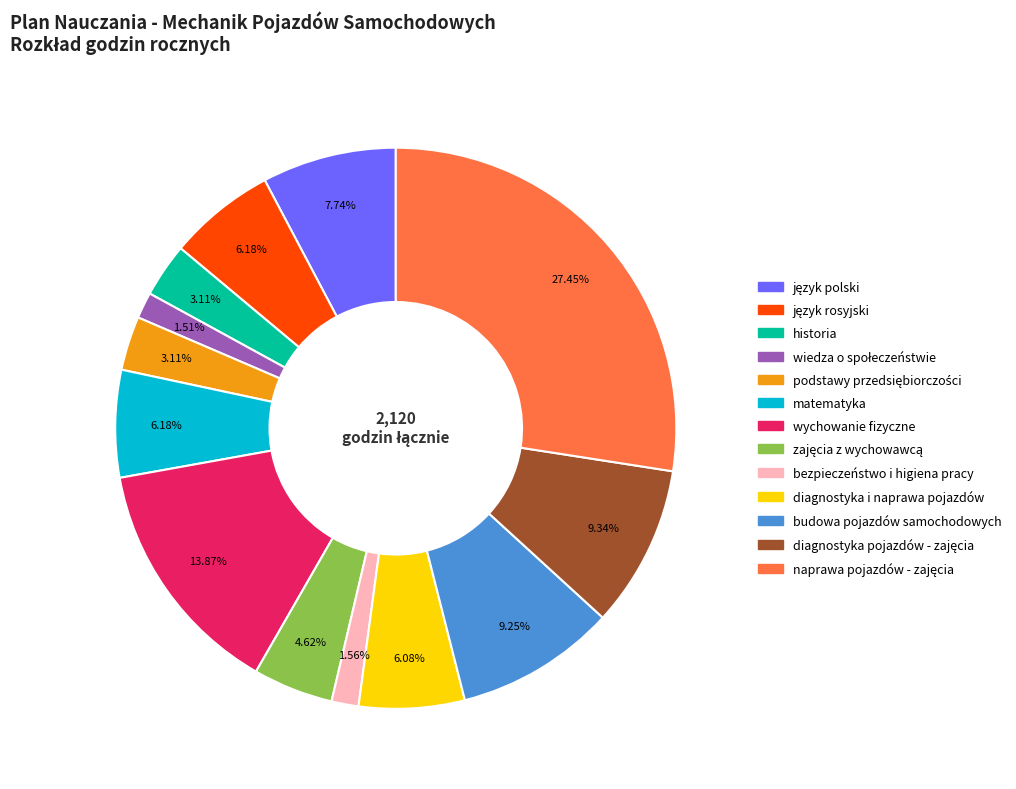

Between budowa pojazdów samochodowych and matematyka, which is larger?

budowa pojazdów samochodowych